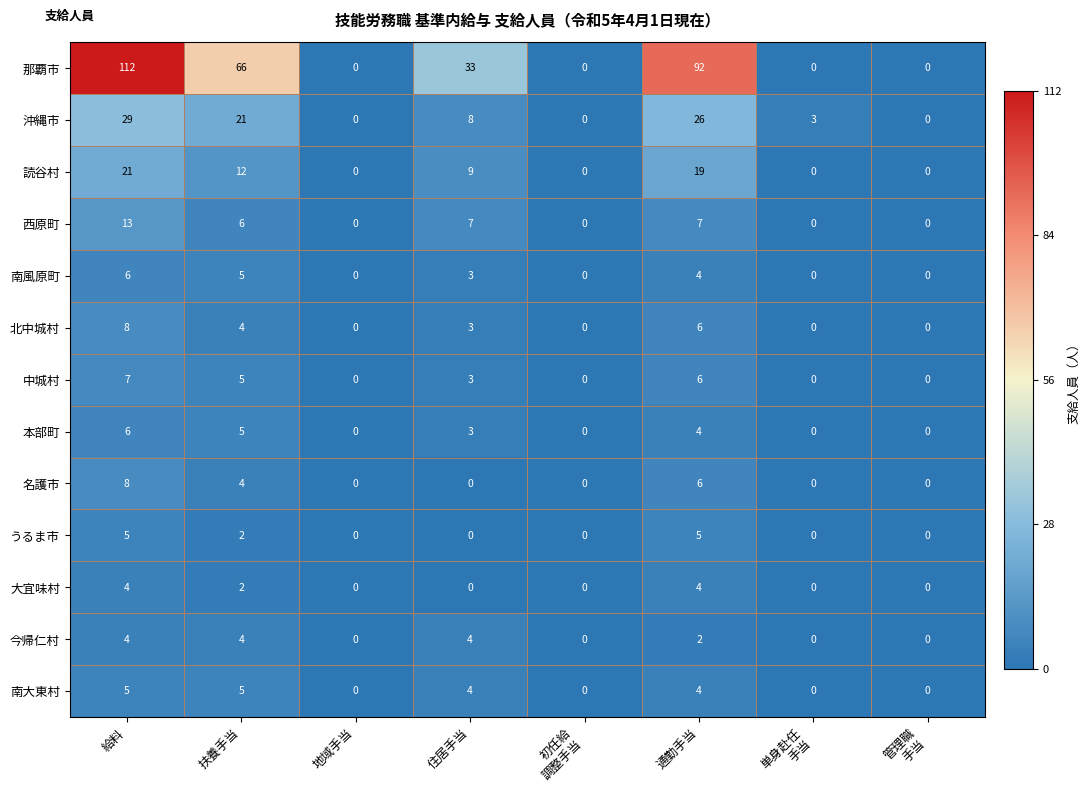

Where does the 那覇市 series first go above 33?

給料